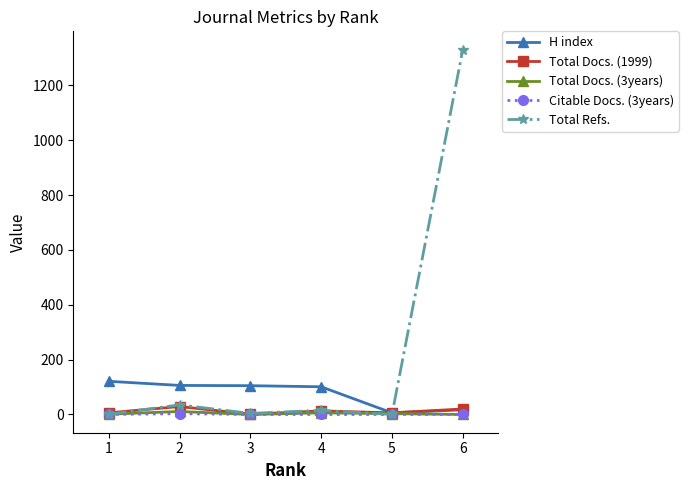

At which category is the sum across all series the highest?

6